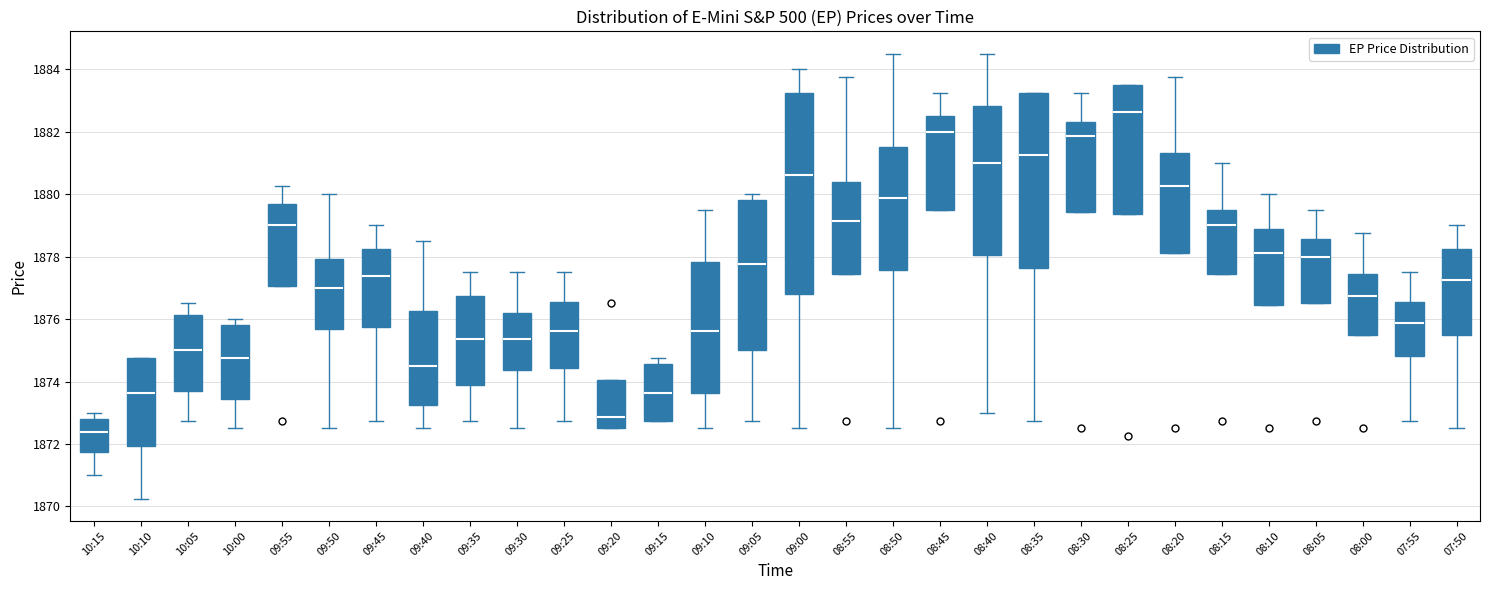

Reading left to right, transcribe this box plot: for each box, give where its median line is, the range the box spans, and where its two whiskers end, as read against the y-axis. The values are not printed on the chart, so give them approximately, as read against the axis.

10:15: median 1872.4, box 1871.8 to 1872.8, whiskers 1871.0 to 1873.0
10:10: median 1873.6, box 1872.0 to 1874.8, whiskers 1870.2 to 1874.8
10:05: median 1875.0, box 1873.6 to 1876.2, whiskers 1872.8 to 1876.6
10:00: median 1874.8, box 1873.4 to 1875.8, whiskers 1872.6 to 1876.0
09:55: median 1879.0, box 1877.0 to 1879.6, whiskers 1877.0 to 1880.2
09:50: median 1877.0, box 1875.6 to 1878.0, whiskers 1872.6 to 1880.0
09:45: median 1877.4, box 1875.8 to 1878.2, whiskers 1872.8 to 1879.0
09:40: median 1874.6, box 1873.2 to 1876.2, whiskers 1872.6 to 1878.6
09:35: median 1875.4, box 1873.8 to 1876.8, whiskers 1872.8 to 1877.6
09:30: median 1875.4, box 1874.4 to 1876.2, whiskers 1872.6 to 1877.6
09:25: median 1875.6, box 1874.4 to 1876.6, whiskers 1872.8 to 1877.6
09:20: median 1872.8, box 1872.6 to 1874.0, whiskers 1872.6 to 1874.0
09:15: median 1873.6, box 1872.8 to 1874.6, whiskers 1872.8 to 1874.8
09:10: median 1875.6, box 1873.6 to 1877.8, whiskers 1872.6 to 1879.6
09:05: median 1877.8, box 1875.0 to 1879.8, whiskers 1872.8 to 1880.0
09:00: median 1880.6, box 1876.8 to 1883.2, whiskers 1872.6 to 1884.0
08:55: median 1879.2, box 1877.4 to 1880.4, whiskers 1877.4 to 1883.8
08:50: median 1879.8, box 1877.6 to 1881.6, whiskers 1872.6 to 1884.6
08:45: median 1882.0, box 1879.6 to 1882.6, whiskers 1879.6 to 1883.2
08:40: median 1881.0, box 1878.0 to 1882.8, whiskers 1873.0 to 1884.6
08:35: median 1881.2, box 1877.6 to 1883.2, whiskers 1872.8 to 1883.2
08:30: median 1881.8, box 1879.4 to 1882.4, whiskers 1879.4 to 1883.2
08:25: median 1882.6, box 1879.4 to 1883.6, whiskers 1879.4 to 1883.6
08:20: median 1880.2, box 1878.2 to 1881.4, whiskers 1878.2 to 1883.8
08:15: median 1879.0, box 1877.4 to 1879.6, whiskers 1877.4 to 1881.0
08:10: median 1878.2, box 1876.4 to 1878.8, whiskers 1876.4 to 1880.0
08:05: median 1878.0, box 1876.6 to 1878.6, whiskers 1876.6 to 1879.6
08:00: median 1876.8, box 1875.6 to 1877.4, whiskers 1875.6 to 1878.8
07:55: median 1875.8, box 1874.8 to 1876.6, whiskers 1872.8 to 1877.6
07:50: median 1877.2, box 1875.6 to 1878.2, whiskers 1872.6 to 1879.0